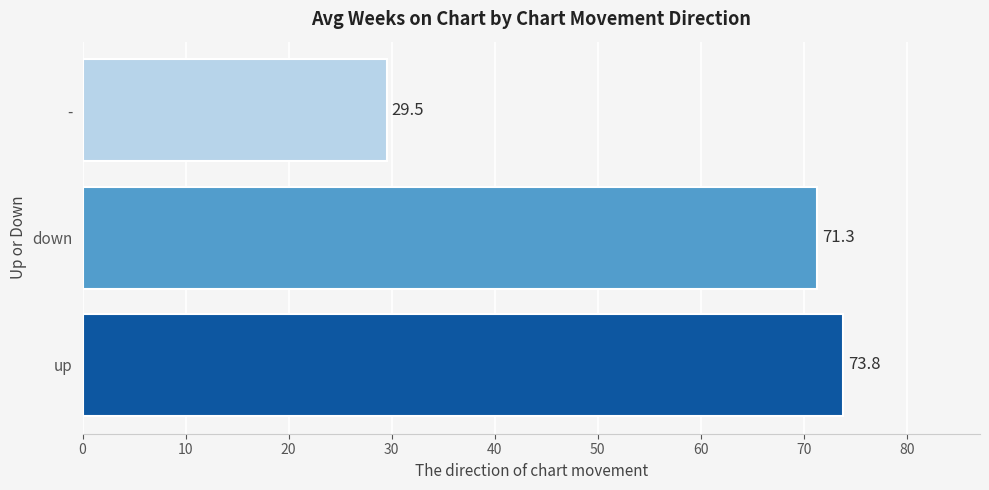

What is the minimum value shown in the chart?

29.5